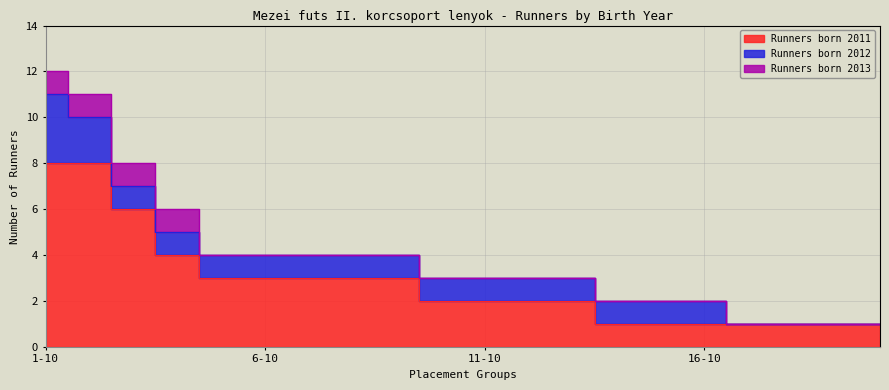

At which label does Runners born 2012 first exceed 1?

1-10